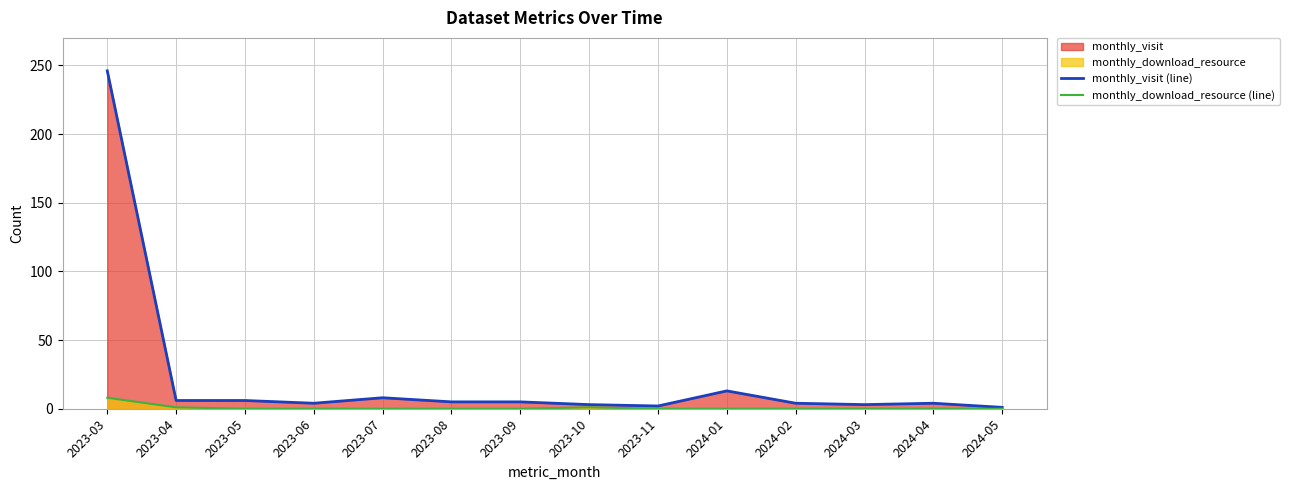

True or false: monthly_visit (line) has a value of 8 at 2023-08.

False